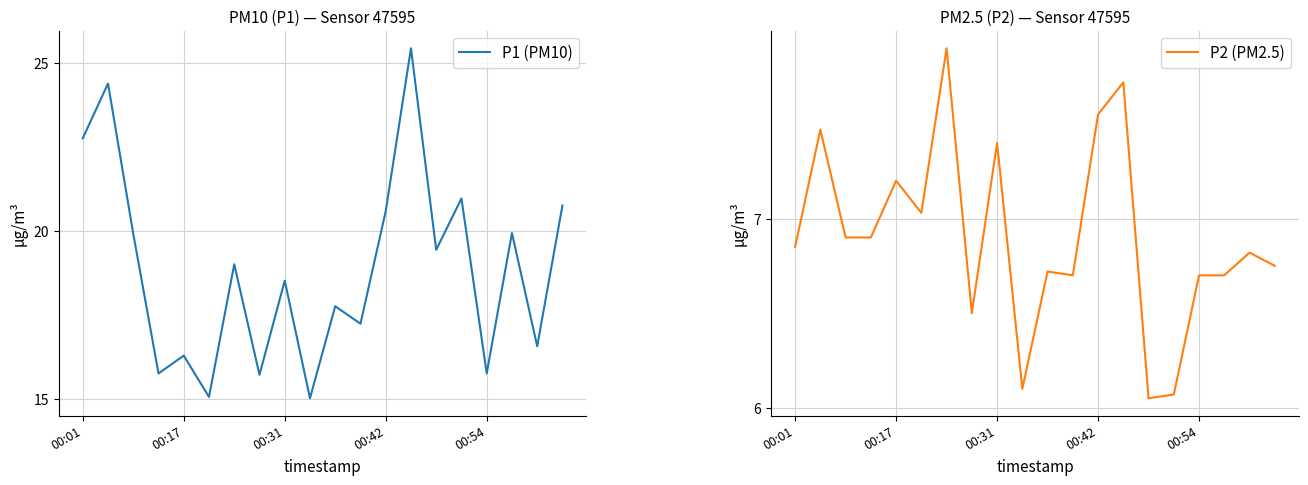

Is this an area chart (filled region under the line)?

No